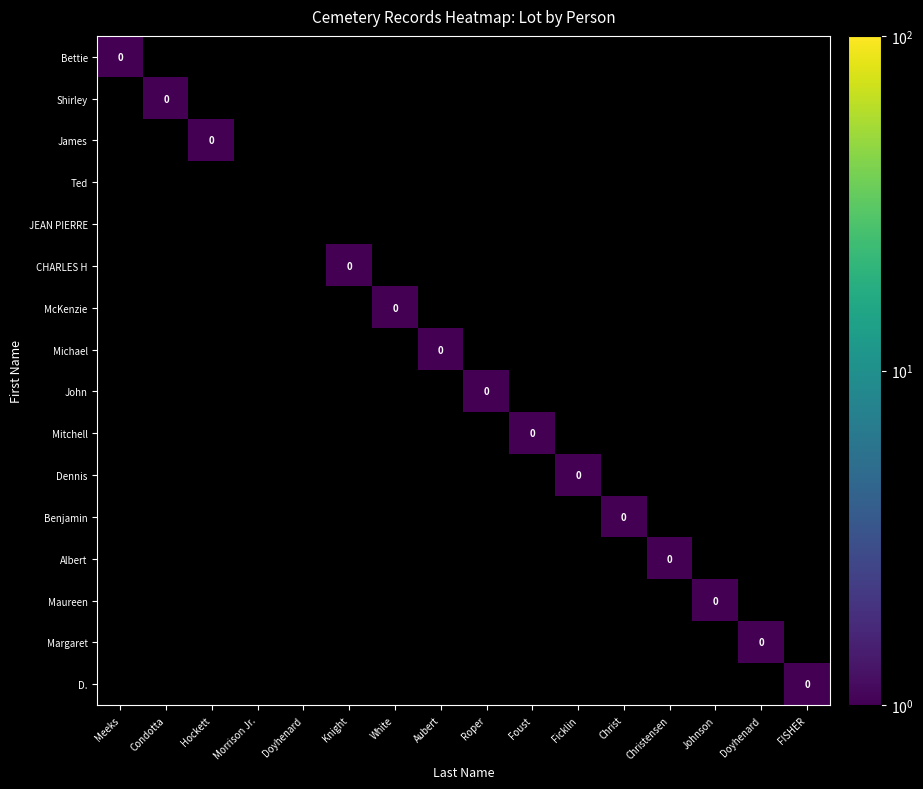

At which category is the sum across all series the highest?

Meeks